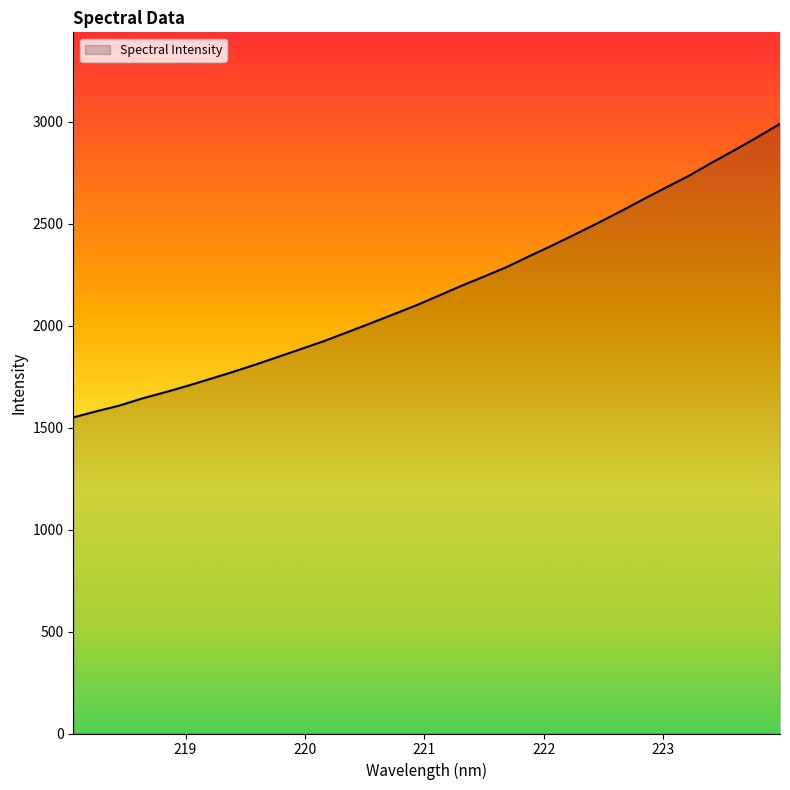

What is the greatest value displayed?

2991.1